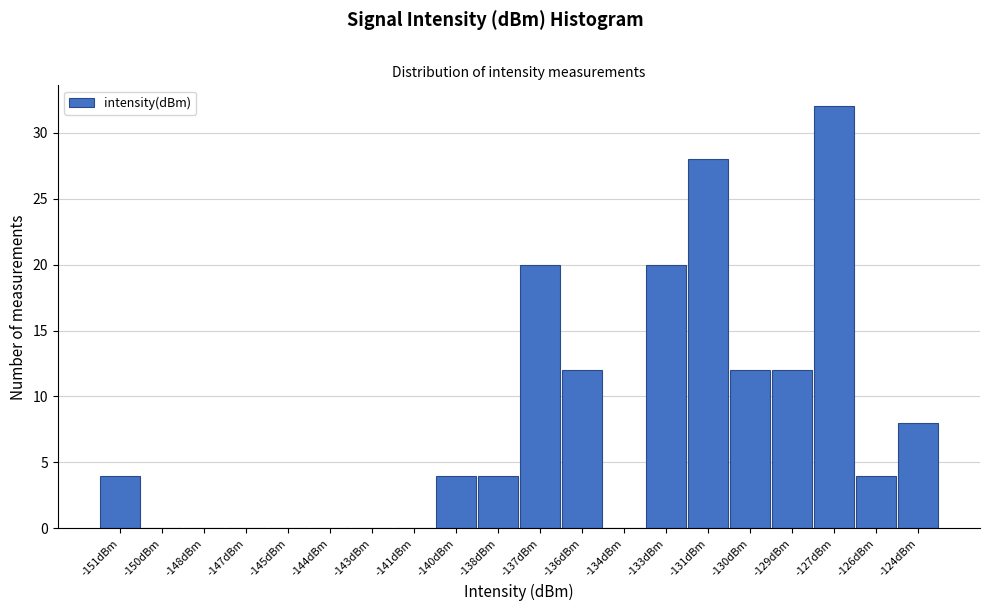

Reading left to right, what are all the values shown in this chart?

-151dBm=4	-150dBm=0	-148dBm=0	-147dBm=0	-145dBm=0	-144dBm=0	-143dBm=0	-141dBm=0	-140dBm=4	-138dBm=4	-137dBm=20	-136dBm=12	-134dBm=0	-133dBm=20	-131dBm=28	-130dBm=12	-129dBm=12	-127dBm=32	-126dBm=4	-124dBm=8